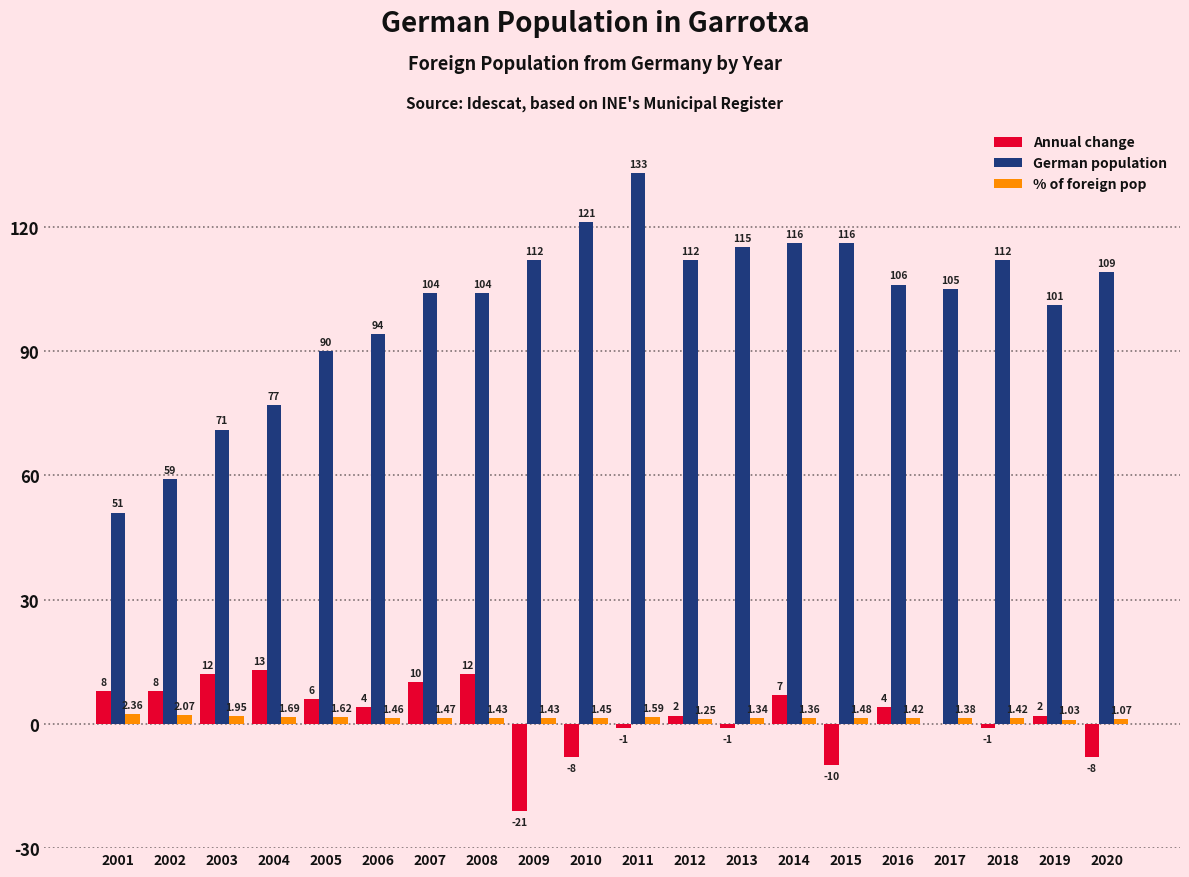

Are the bars horizontal?

No